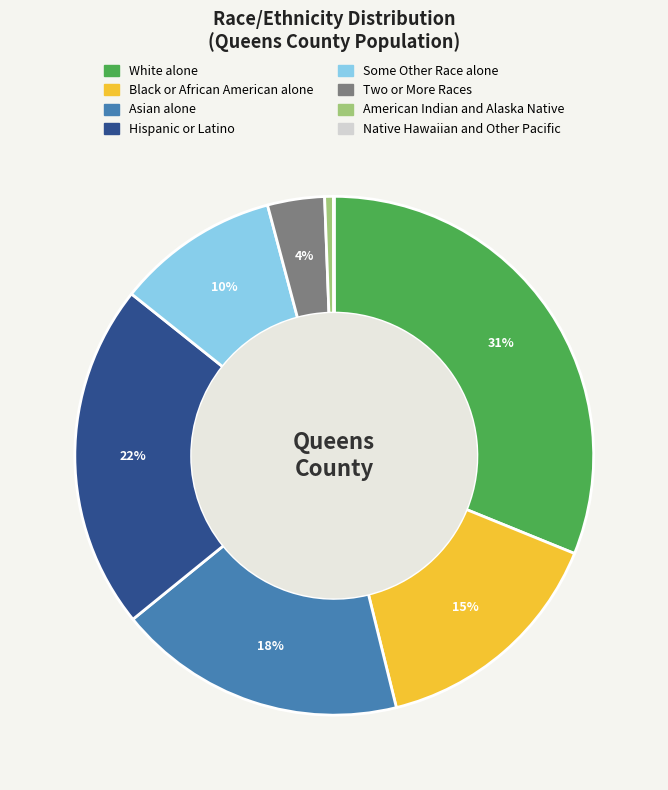

What is the ratio of the value at Black or African American alone to the value at Some Other Race alone?

1.5